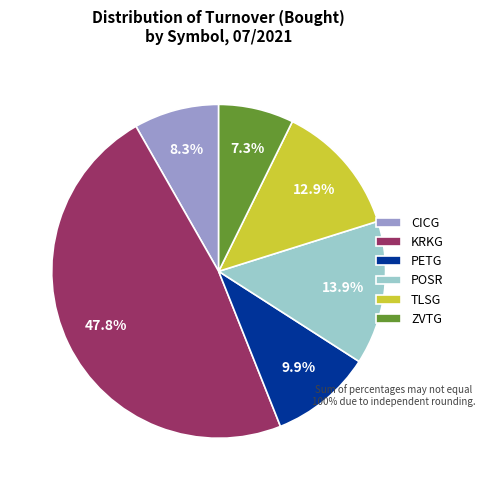

What is the largest slice in the pie chart?

KRKG